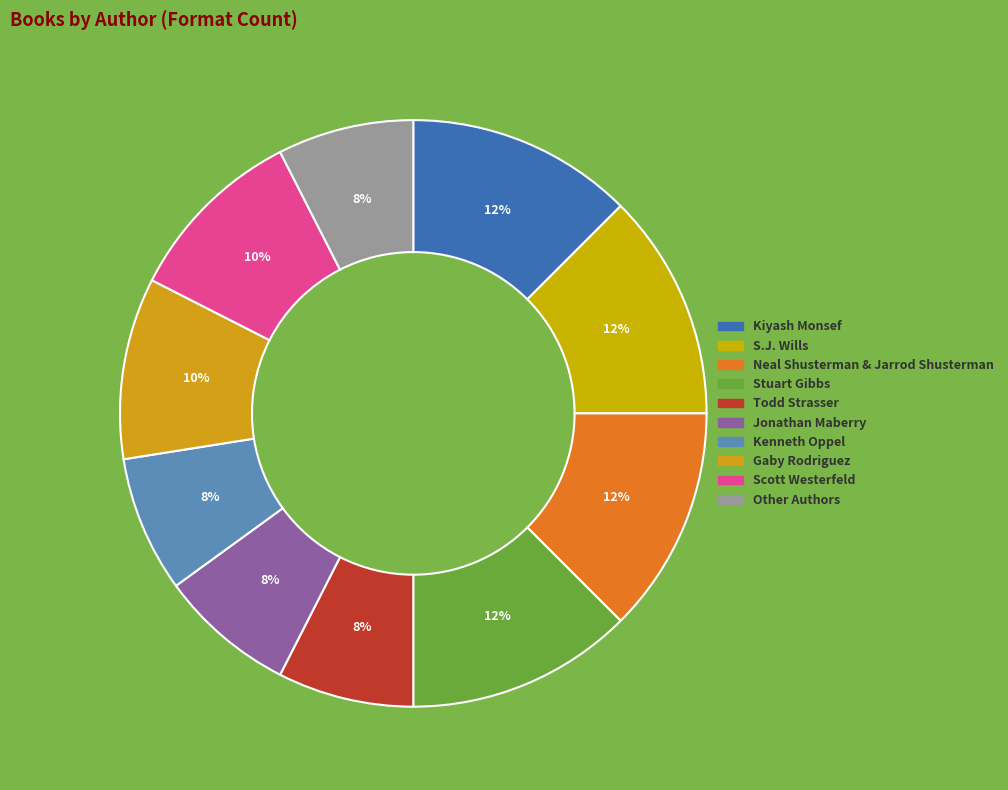

Do Kiyash Monsef and Gaby Rodriguez together represent more than half of the pie?

No